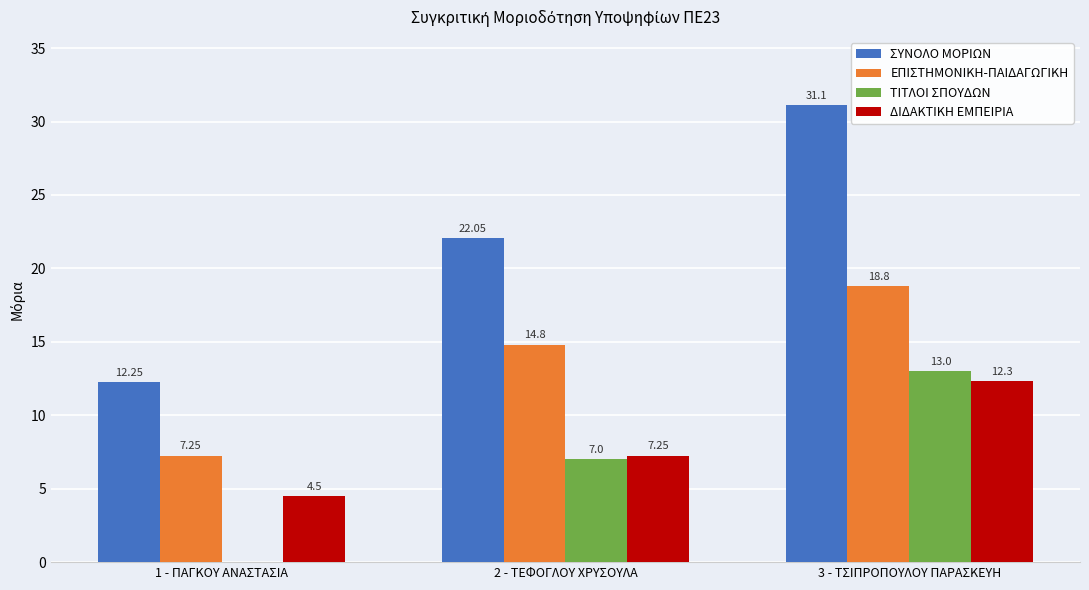

What are all the series names shown in the legend?

ΣΥΝΟΛΟ ΜΟΡΙΩΝ, ΕΠΙΣΤΗΜΟΝΙΚΗ-ΠΑΙΔΑΓΩΓΙΚΗ, ΤΙΤΛΟΙ ΣΠΟΥΔΩΝ, ΔΙΔΑΚΤΙΚΗ ΕΜΠΕΙΡΙΑ